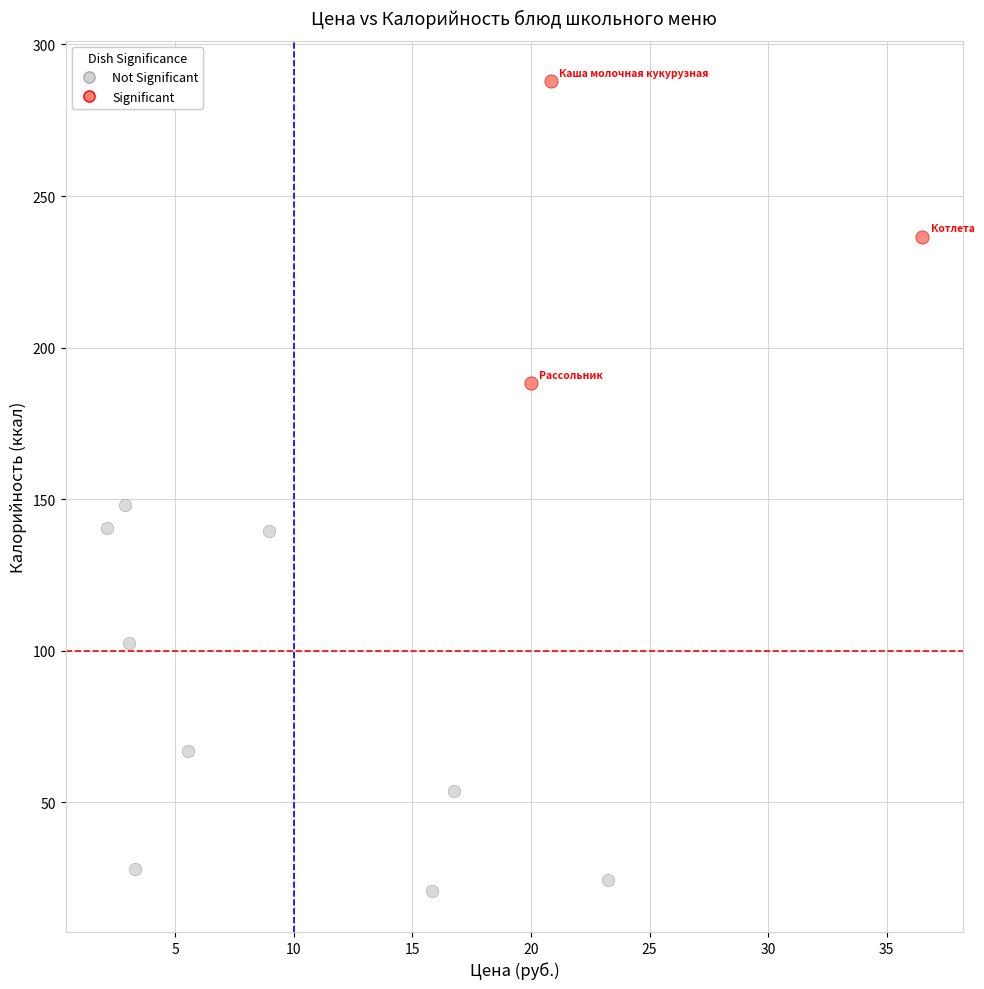

Which series contains the highest Y value?

Significant